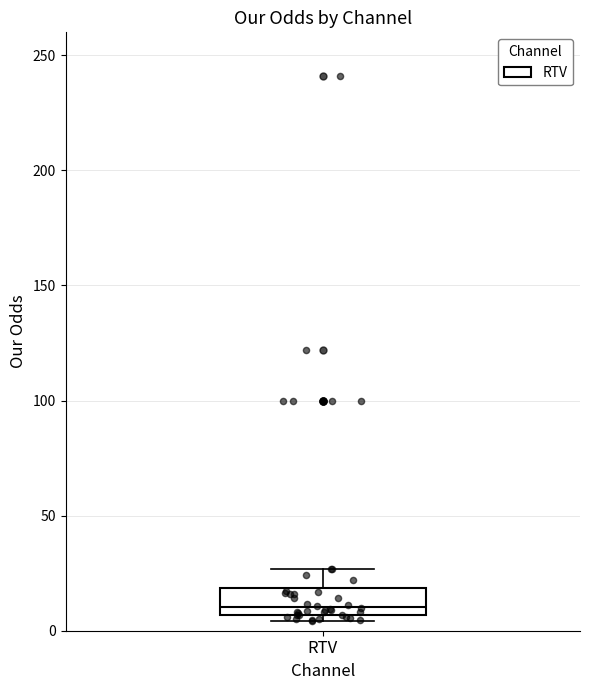

Where is the lower edge of the box for RTV on the y-axis? The values are not printed on the chart, so give them approximately, as read against the axis.

5